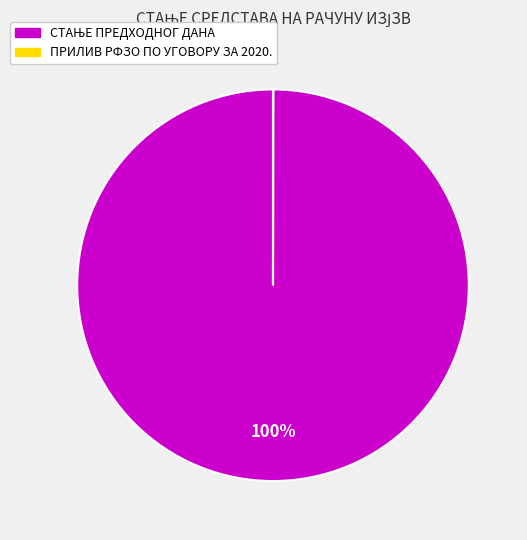

Does any single category account for the majority?

Yes